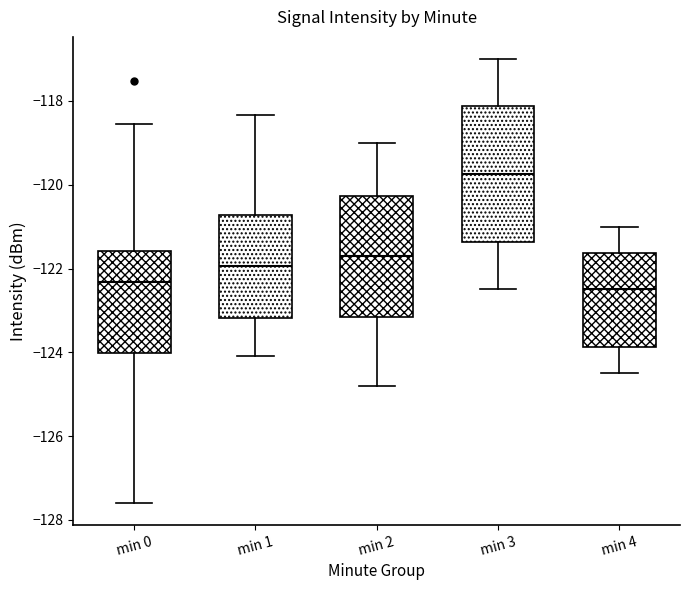

Reading left to right, read every box against the y-axis: the position of its median line, the range the box covers, and the ends of its whiskers. The values are not printed on the chart, so give them approximately, as read against the axis.

min 0: median -122.4, box -124.0 to -121.6, whiskers -127.6 to -118.6
min 1: median -122.0, box -123.2 to -120.8, whiskers -124.0 to -118.4
min 2: median -121.6, box -123.2 to -120.2, whiskers -124.8 to -119.0
min 3: median -119.8, box -121.4 to -118.2, whiskers -122.4 to -117.0
min 4: median -122.4, box -123.8 to -121.6, whiskers -124.4 to -121.0